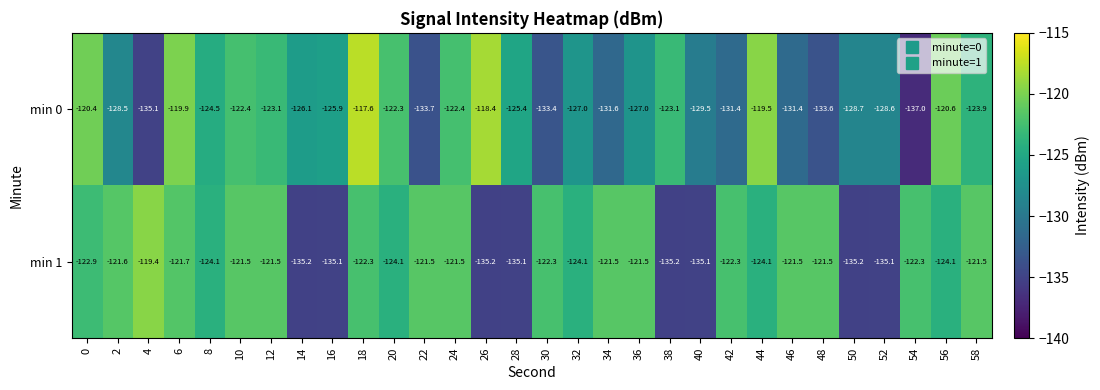

Is the value of min 1 at 10 greater than the value of min 0 at 14?

Yes